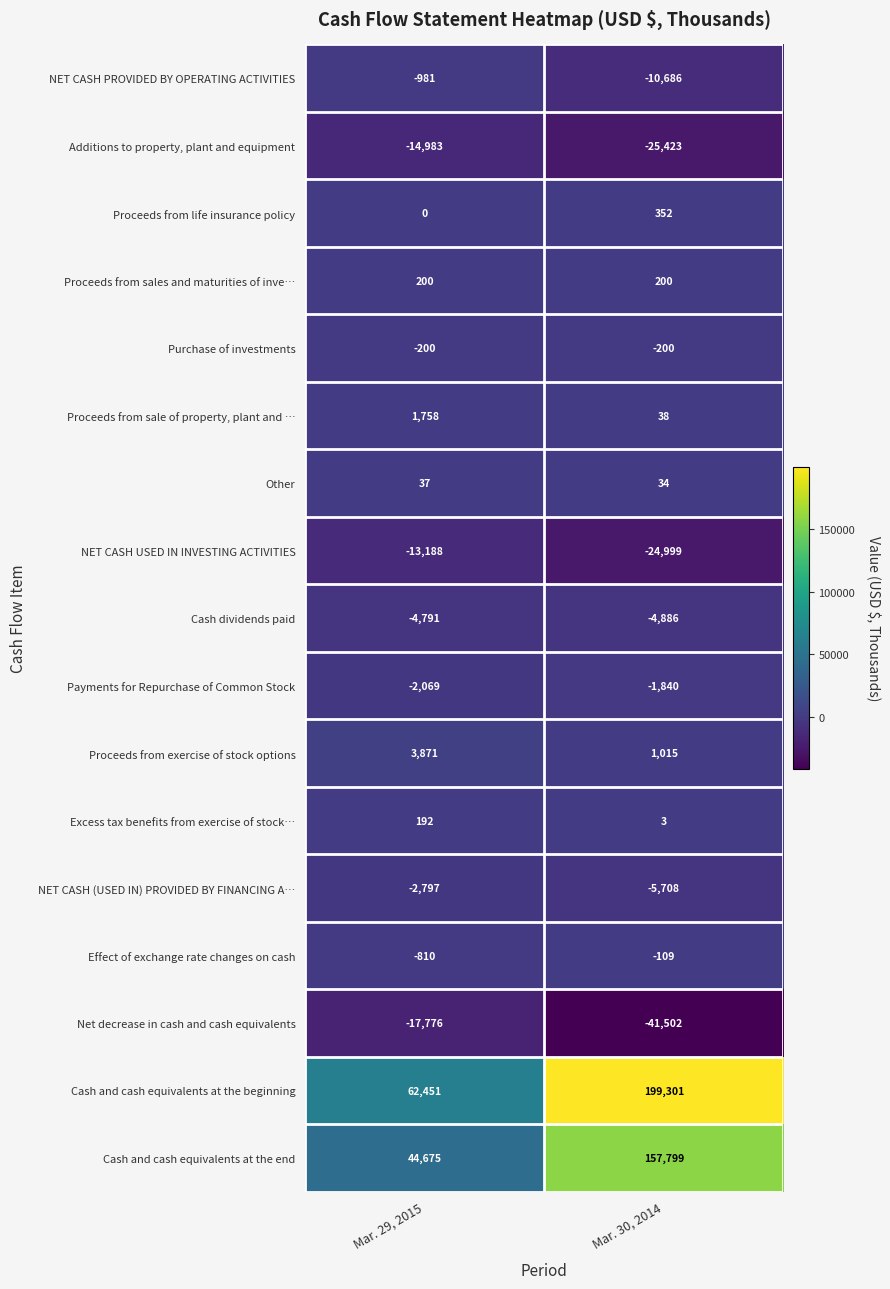

Which series changed the most between Mar. 29, 2015 and Mar. 30, 2014?

Cash and cash equivalents at the beginning